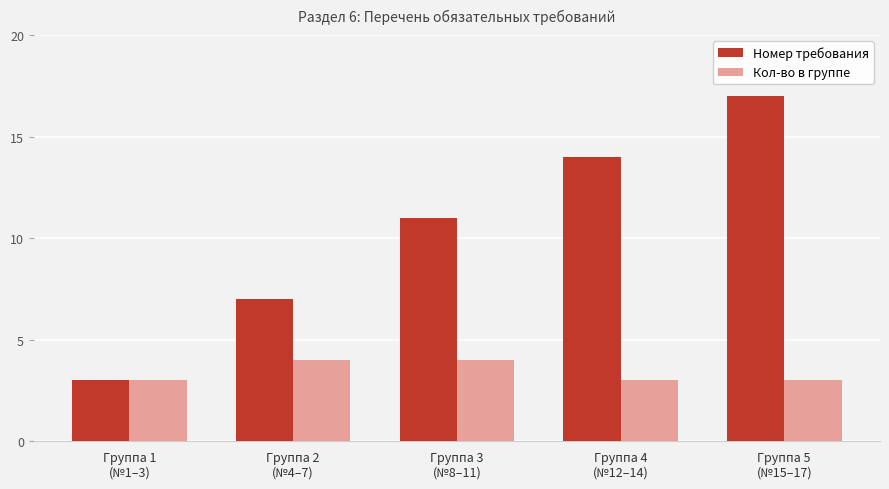

Which series has the widest spread of values?

Номер требования